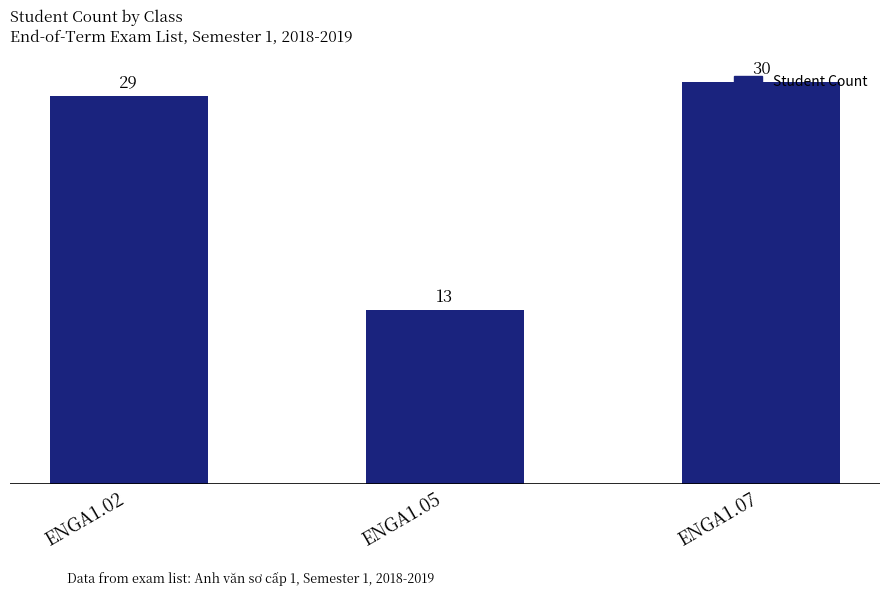

How many data points does each series have?

3